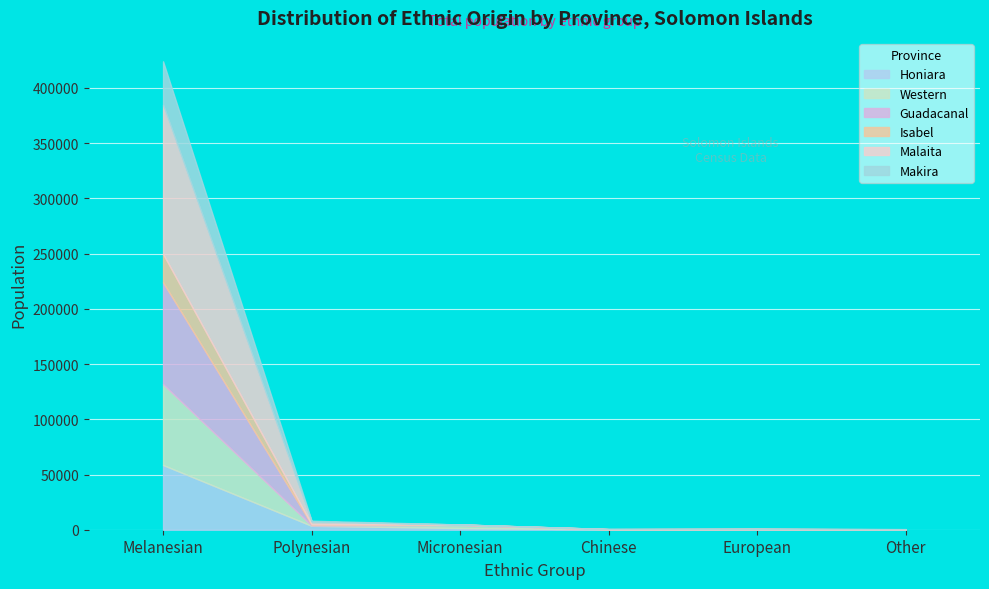

What is the label of the 2nd point from the right?

European